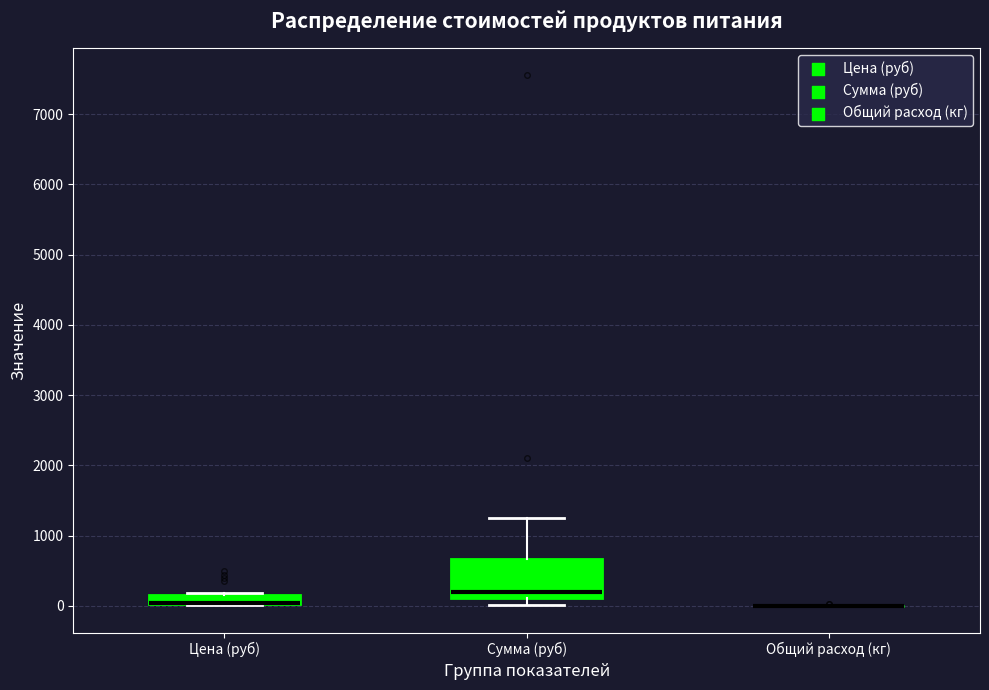

Comparing the boxes themselves (not the whiskers), which one is the tallest?

Сумма (руб)